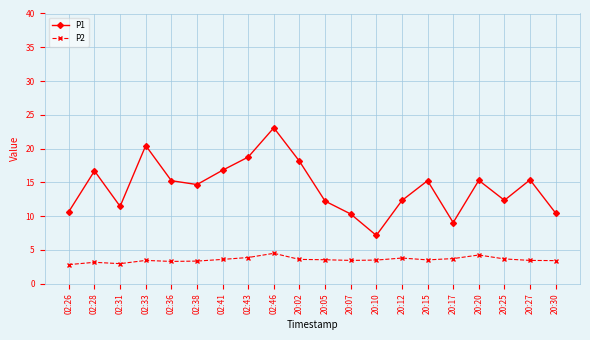

List the series in order of their peak value, lowest first.

P2, P1